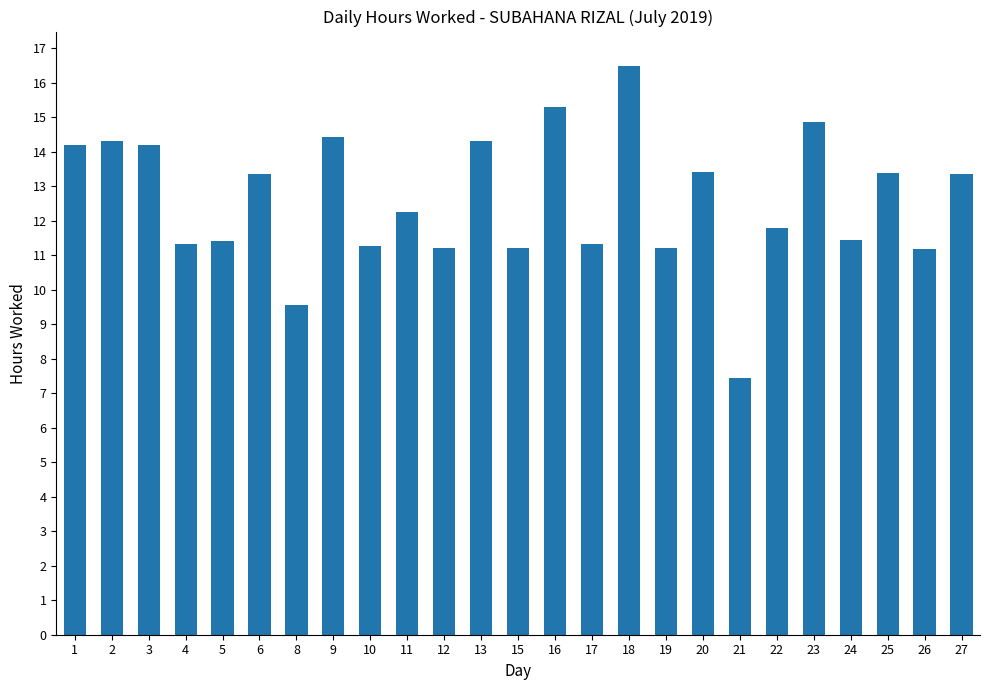

The chart shows a value of 12.2 at 11. True or false?

True